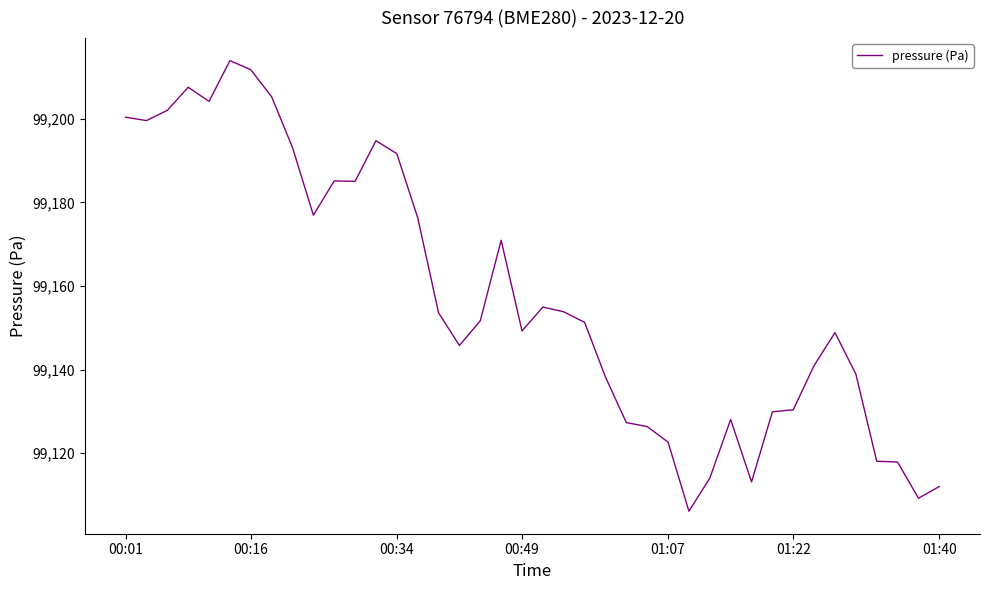

What is the maximum value shown in the chart?

99213.9